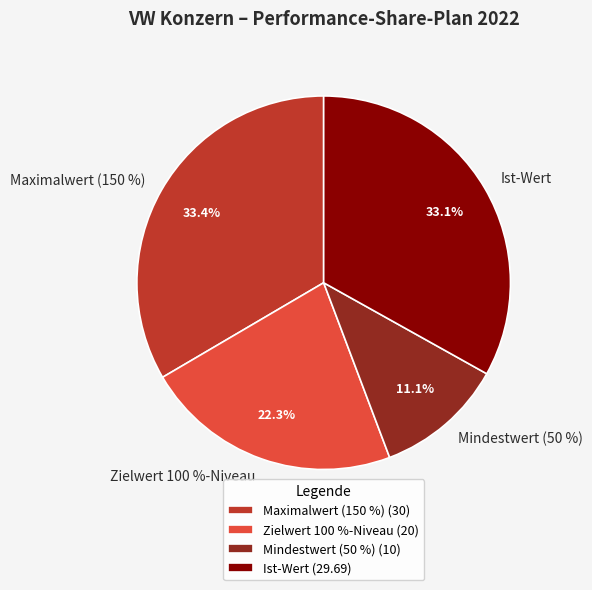

Approximately how many times larger is the value at Maximalwert (150 %) compared to Mindestwert (50 %)?

3.0